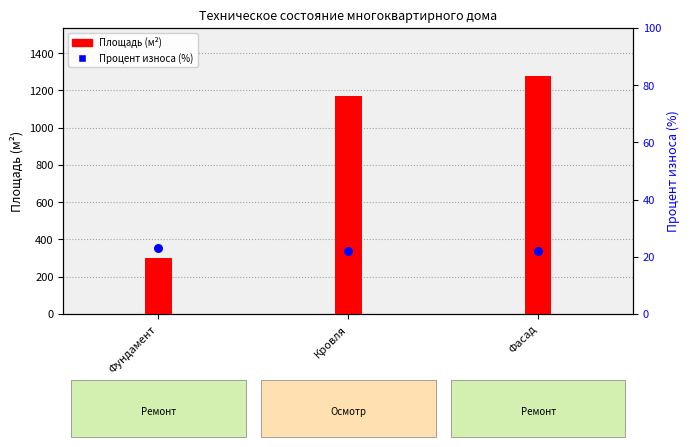

Is the value of Площадь (м²) at Кровля greater than the value of Процент износа (%) at Фундамент?

Yes